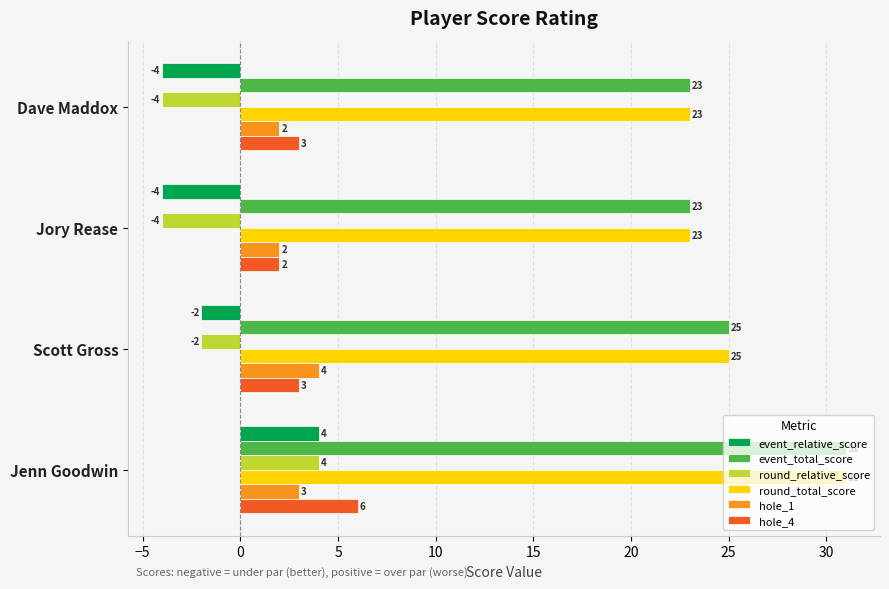

What is the sum of all hole_1 values?

11